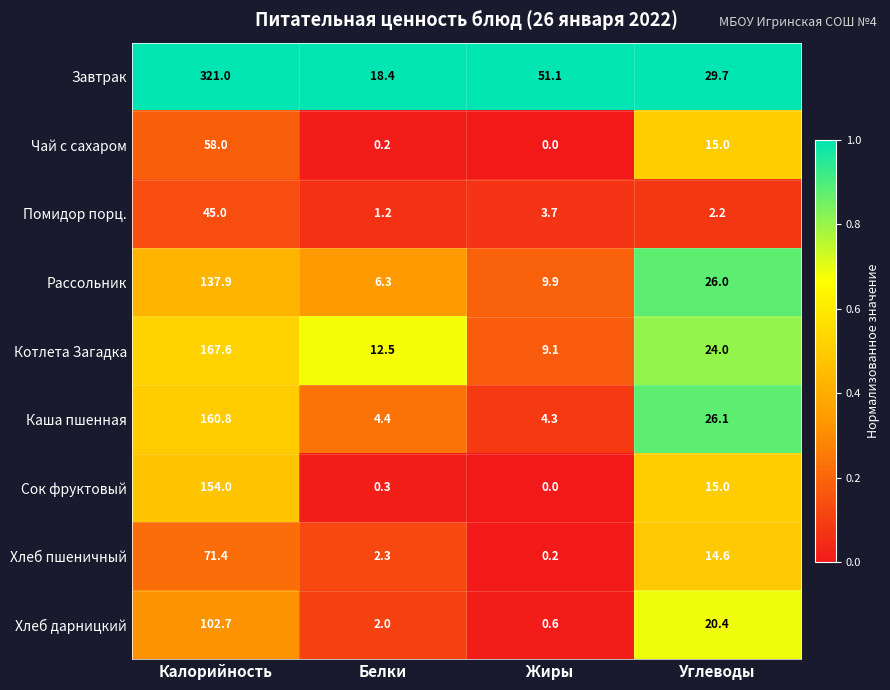

Where is Котлета Загадка nearest to the value 88?

Углеводы